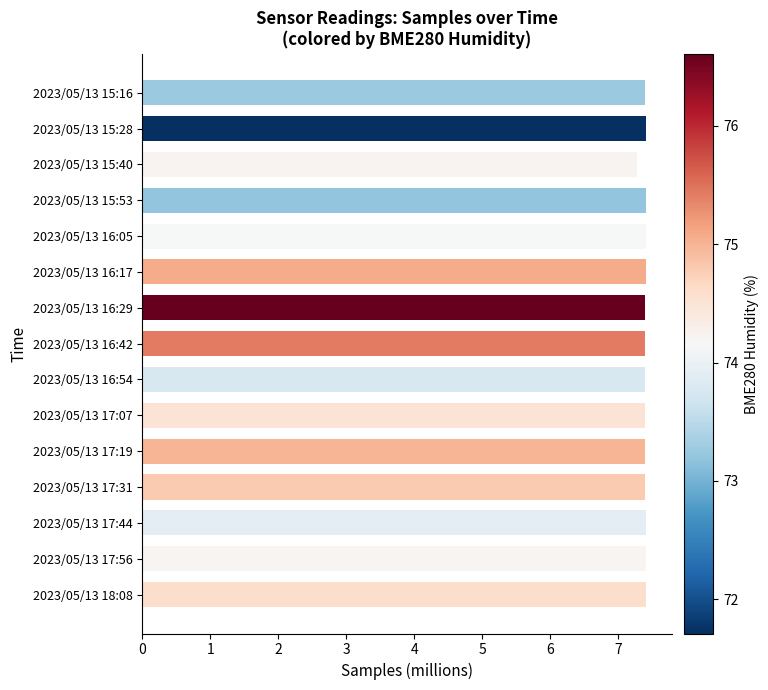

What is the greatest value displayed?

7.4